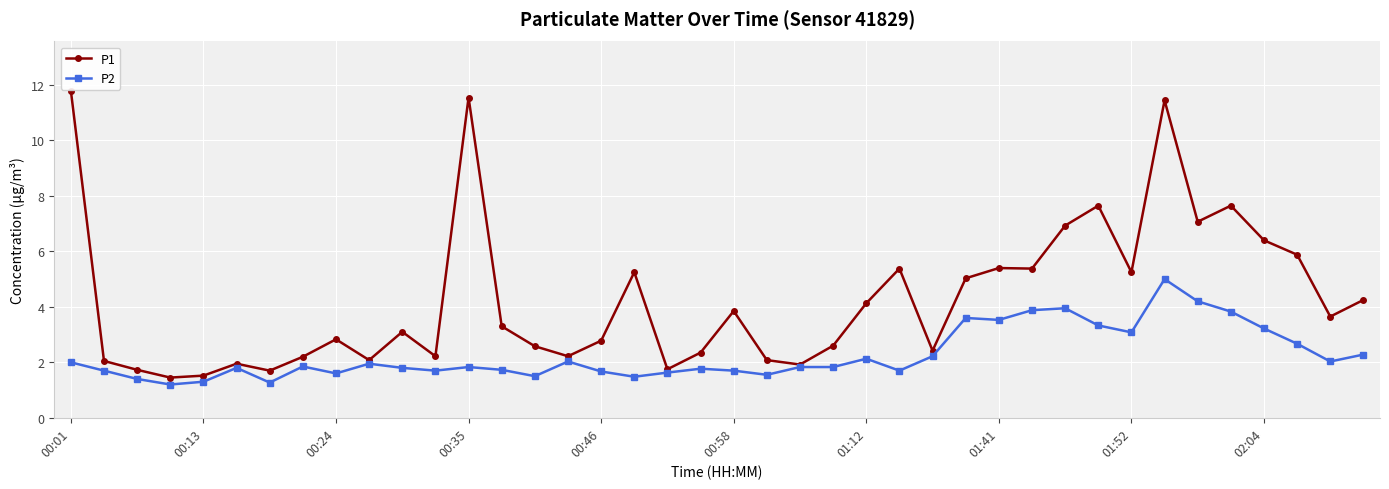

At how many categories does at least one series exceed 10?

3